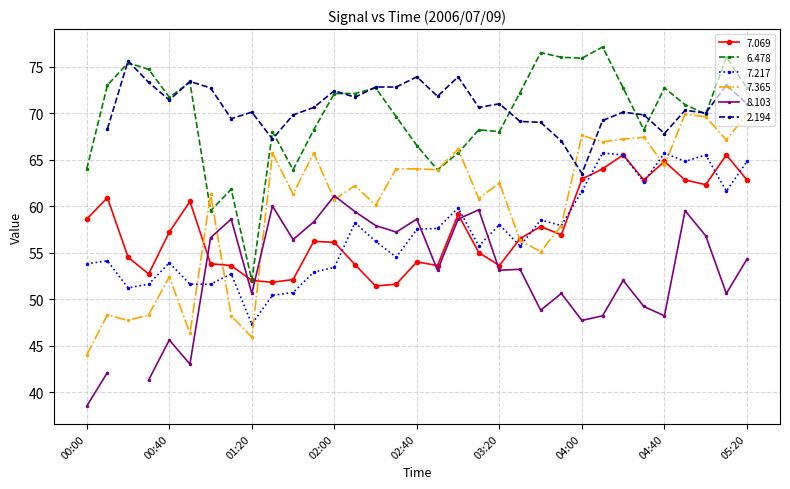

The 7.217 series shows 56.2 at 02:20. True or false?

True